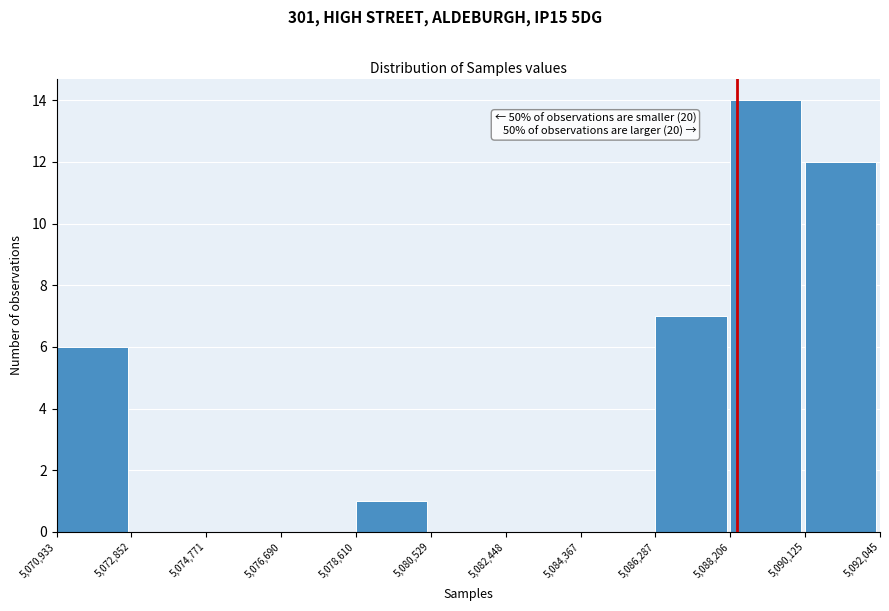

Over which range of the x-axis is the bar tallest?

5,088,206 to 5,090,125